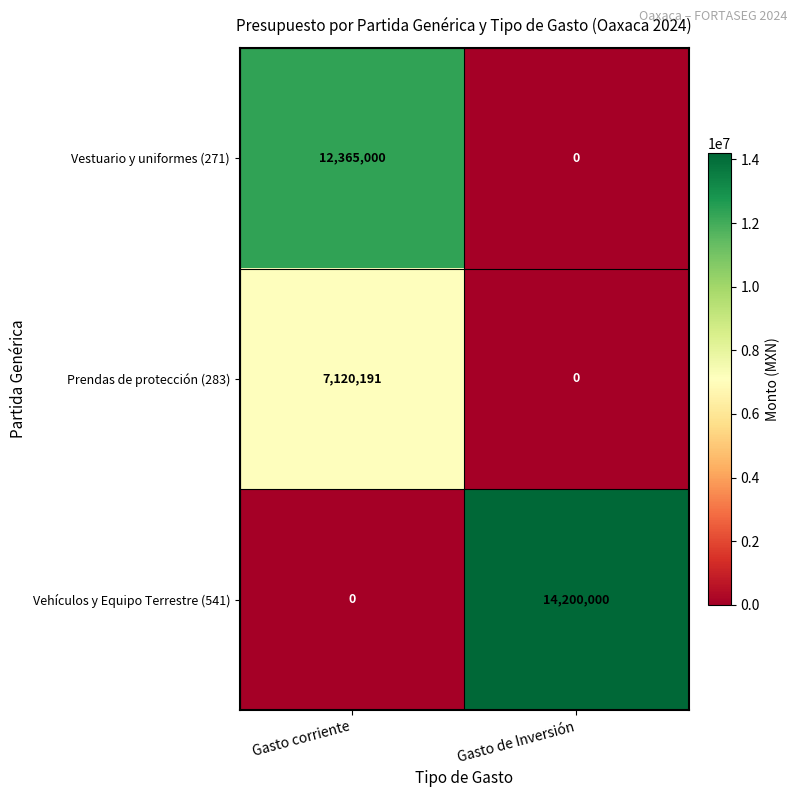

At Gasto corriente, list the series in order from largest to smallest.

Vestuario y uniformes (271), Prendas de protección (283), Vehículos y Equipo Terrestre (541)